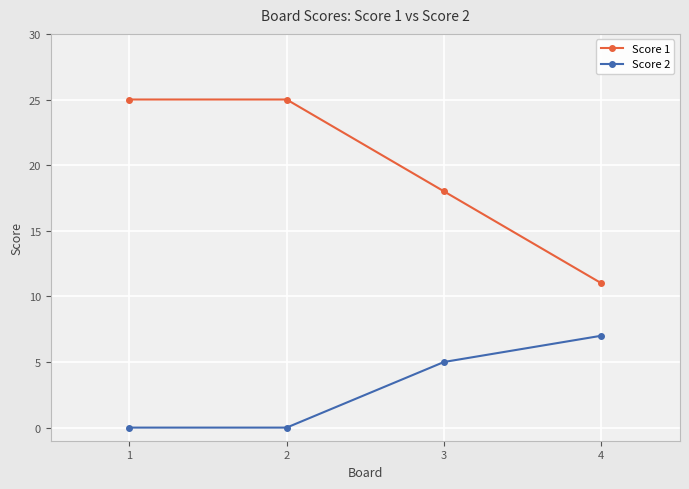

Reading left to right, list all the values displayed in this chart.

Score 1: 25	25	18	11
Score 2: 0	0	5	7